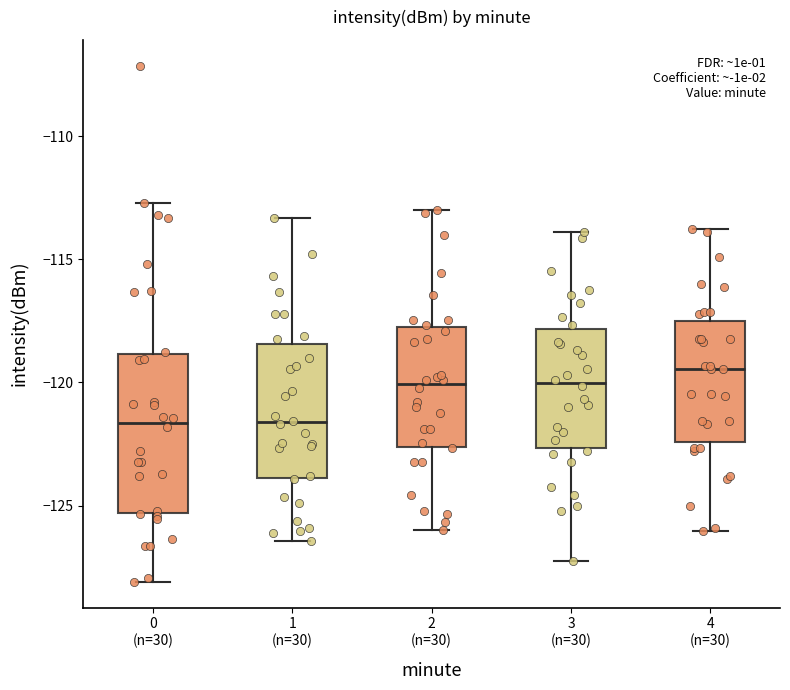

Which box's median line is the highest?

4 (n=30)